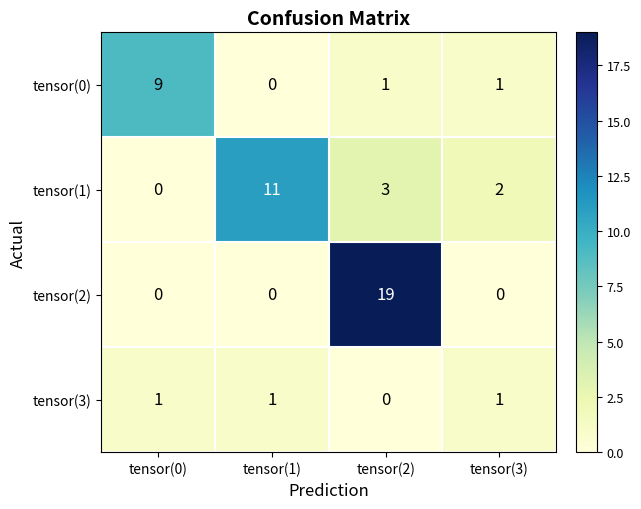

What is the difference between the tensor(1) values at tensor(3) and tensor(1)?

9